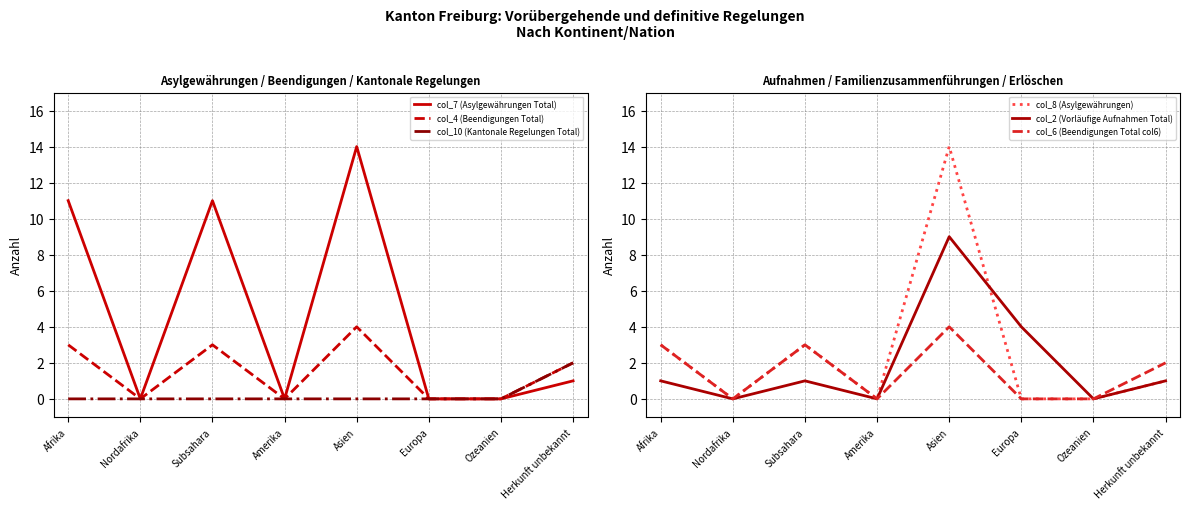

After their last crossing, which series has the higher values: col_2 (Vorläufige Aufnahmen Total) or col_7 (Asylgewährungen Total)?

col_2 (Vorläufige Aufnahmen Total)